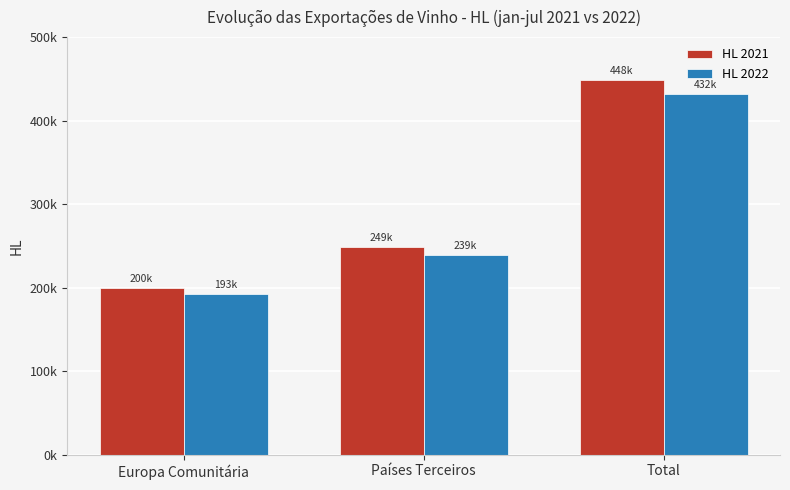

At which label does HL 2021 first exceed 248780?

Países Terceiros